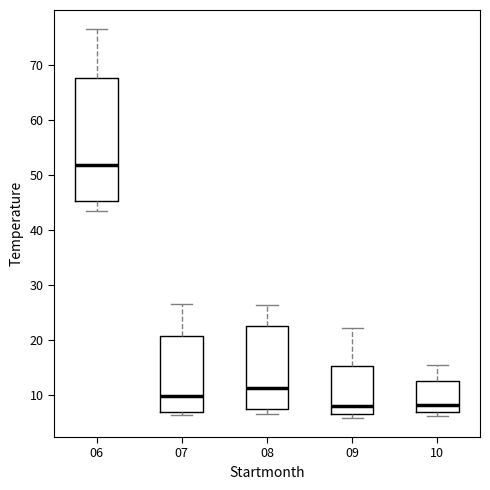

Reading left to right, transcribe this box plot: for each box, give where its median line is, the range the box spans, and where its two whiskers end, as read against the y-axis. The values are not printed on the chart, so give them approximately, as read against the axis.

06: median 52, box 45 to 67, whiskers 43 to 76
07: median 10, box 7 to 21, whiskers 6 to 27
08: median 11, box 7 to 23, whiskers 7 (just below the box's lower edge) to 26
09: median 8, box 6 to 15, whiskers 6 (just below the box's lower edge) to 22
10: median 8, box 7 to 12, whiskers 6 to 15